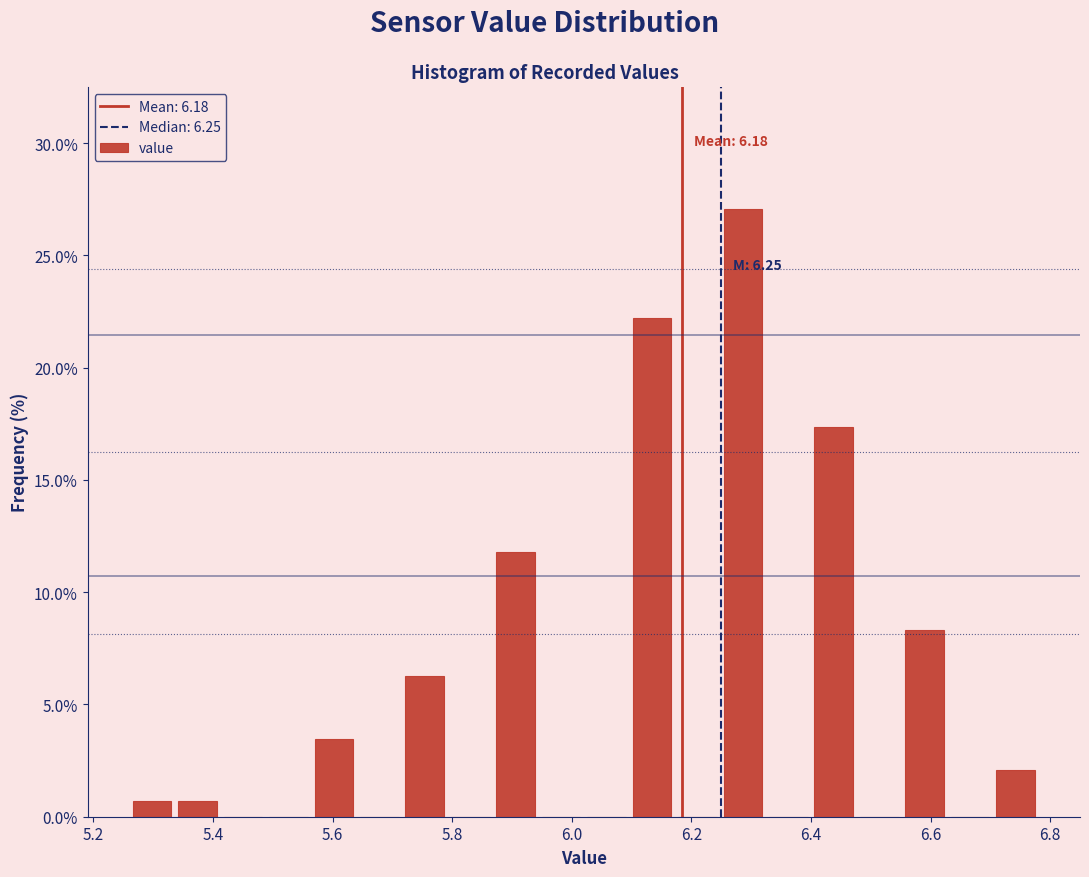

Read against the x-axis, roughly where is the centre of the tallest bar?

6.28